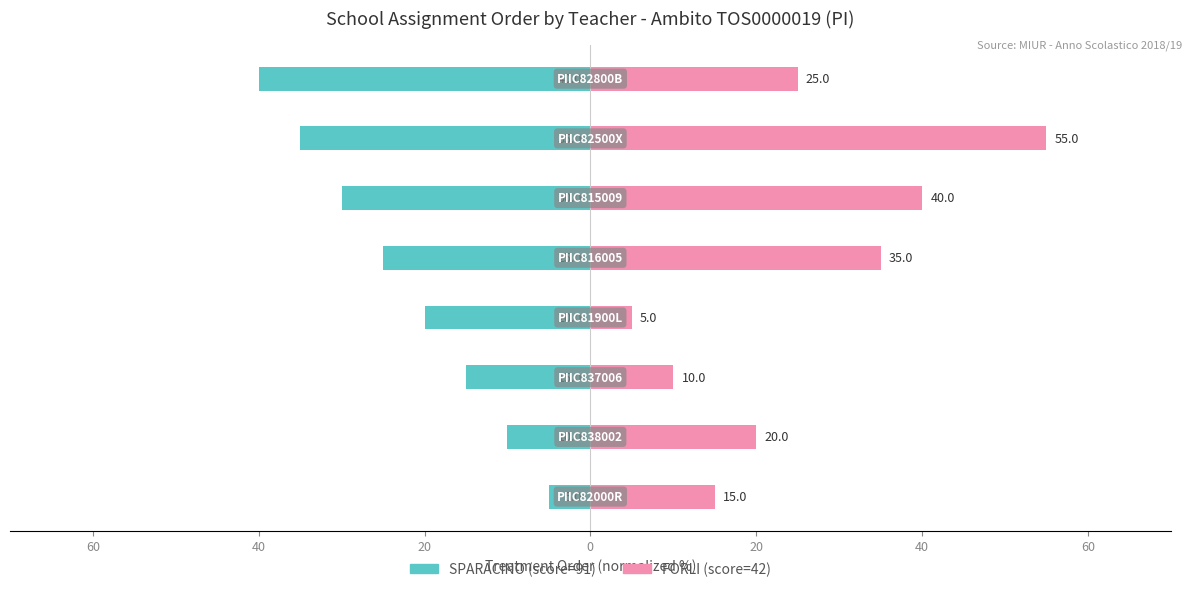

What is the maximum value for SPARACINO (score=91)?

-5